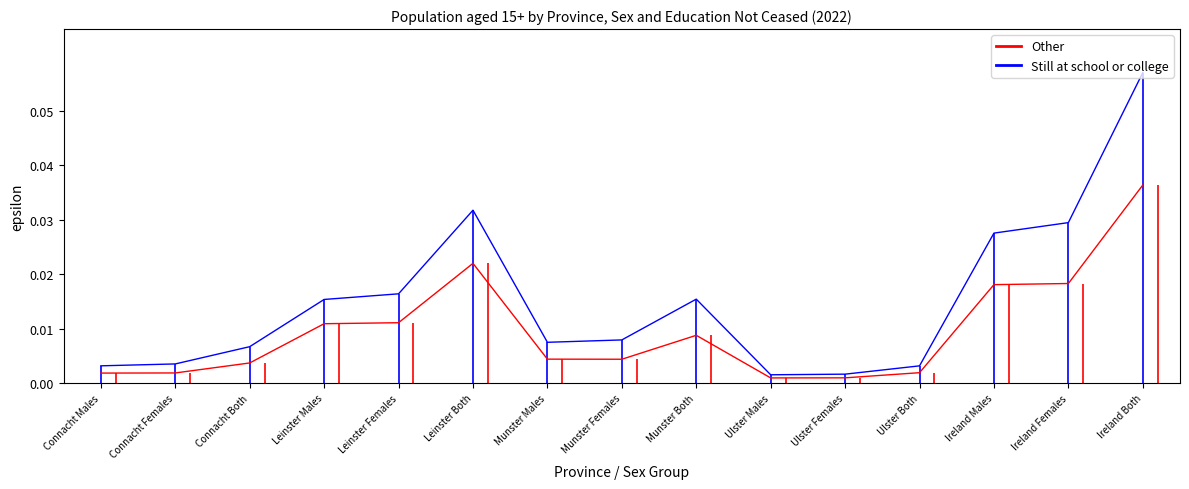

What is the label of the 7th point from the right?

Munster Both